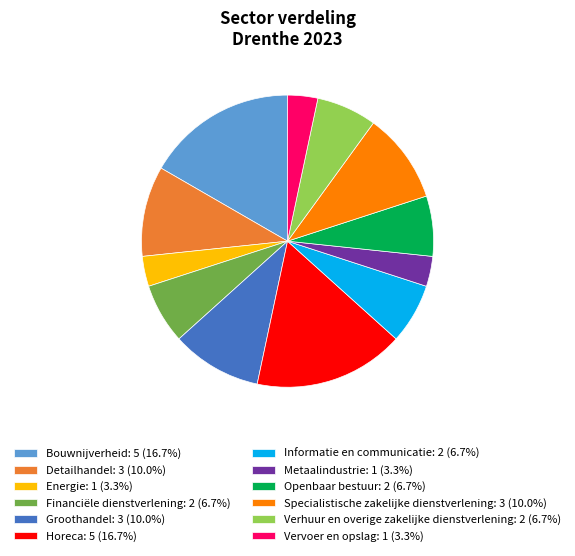

Approximately how many times larger is the value at Financiële dienstverlening: 2 (6.7%) compared to Metaalindustrie: 1 (3.3%)?

2.0